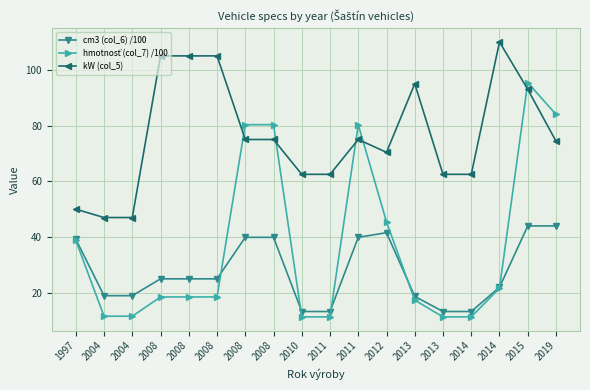

Does the chart display data point markers on the line(s)?

Yes